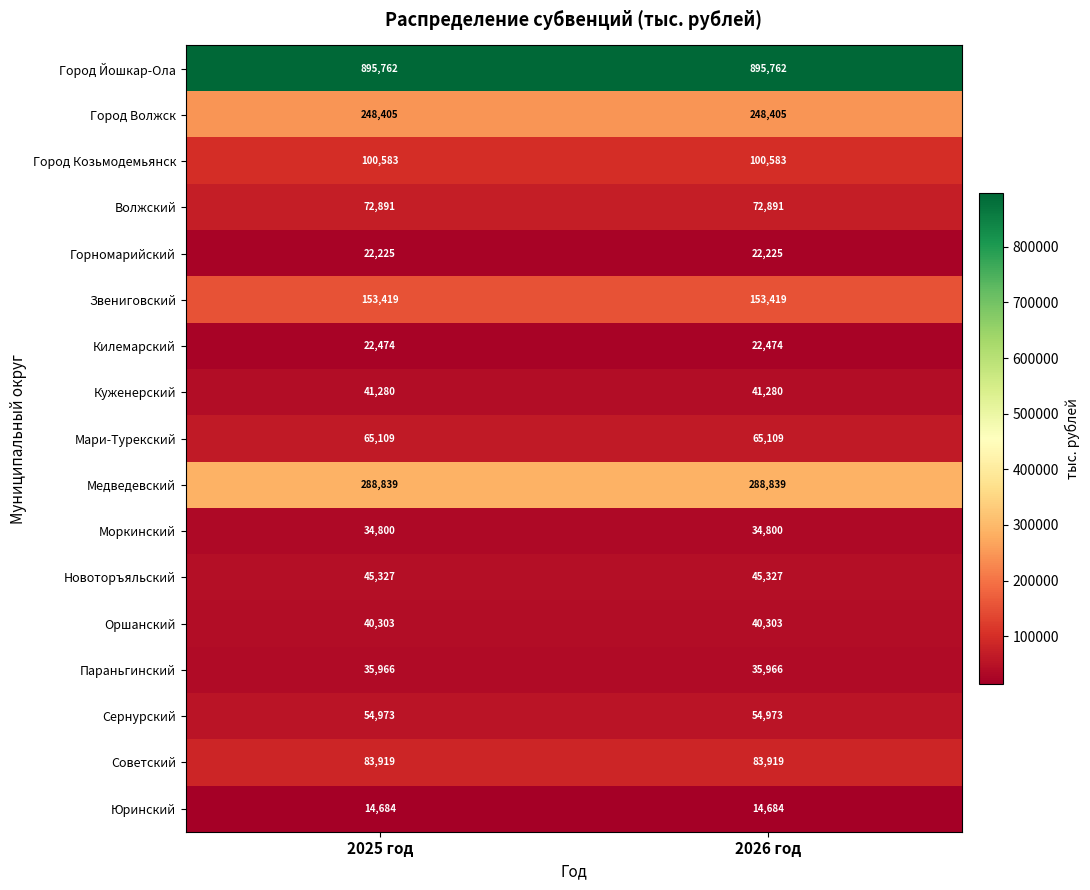

The Сернурский series shows 98804 at 2025 год. True or false?

False